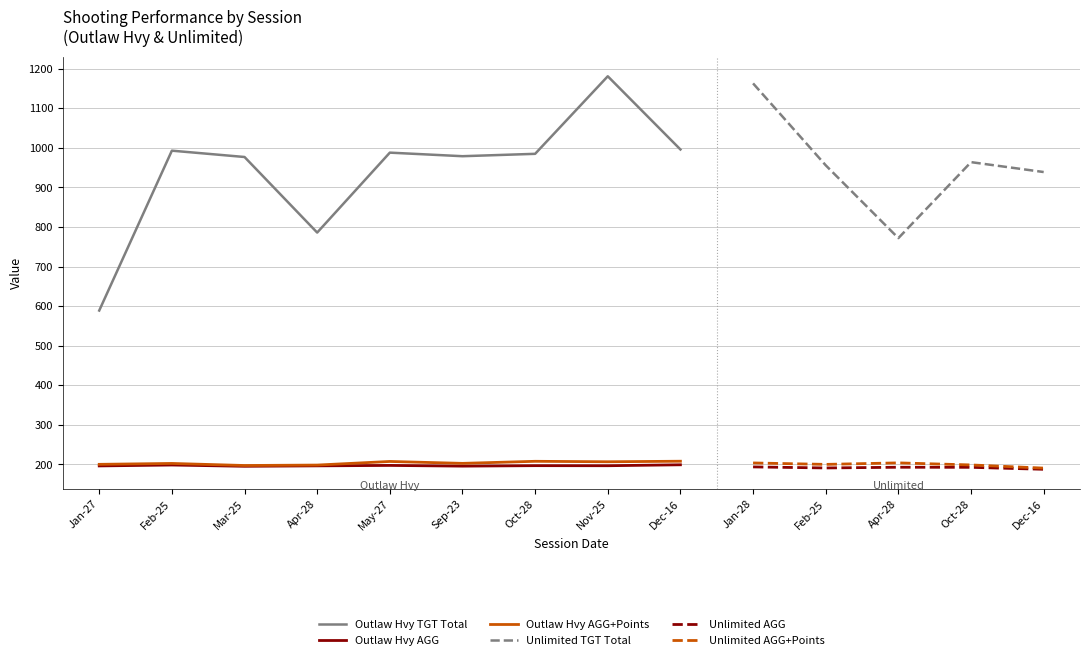

Reading left to right, transcribe all the data shown in this chart.

TGT Total: 589.0	993.0	977.0	786.0	988.0	979.0	985.0	1181.0	996.0	1163.0	956.0	772.0	964.0	939.0
AGG: 196.3	198.6	195.4	196.5	197.6	195.8	197.0	196.8	199.2	193.8	191.2	193.0	192.8	187.8
AGG + Points: 200.3	202.6	197.4	198.5	207.6	202.8	208.0	206.8	208.2	203.8	200.2	204.0	198.8	190.8